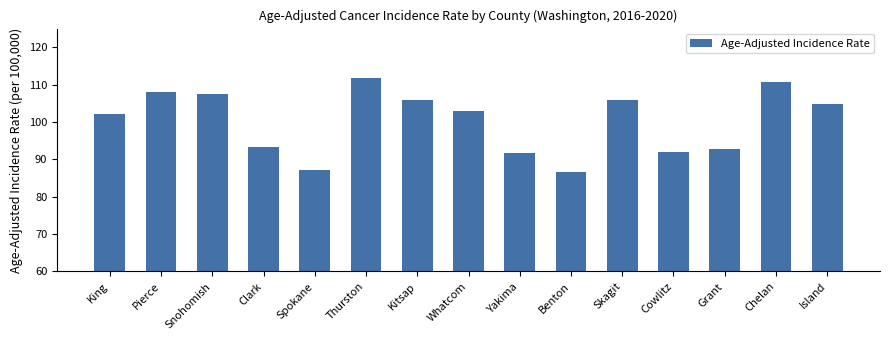

What is the sum of all values?

1503.1